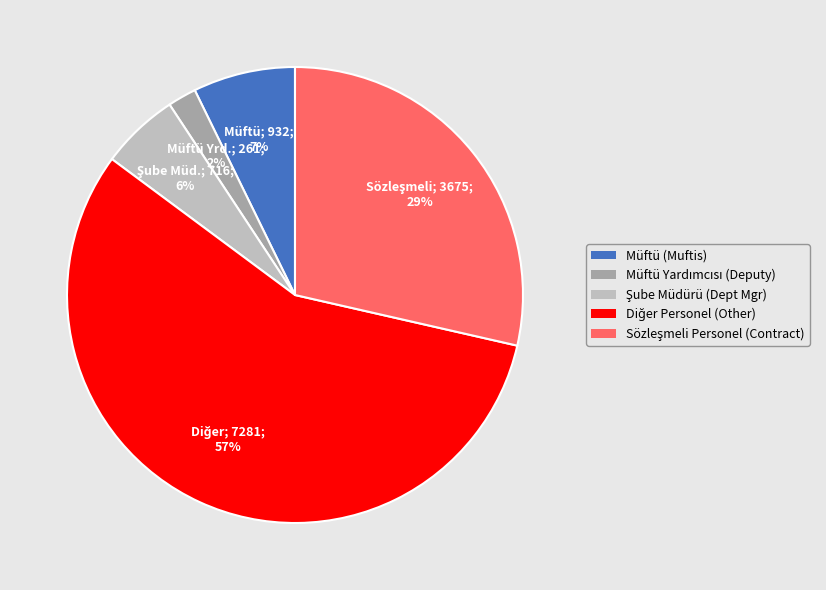

Is there any slice that represents more than half of the pie?

Yes